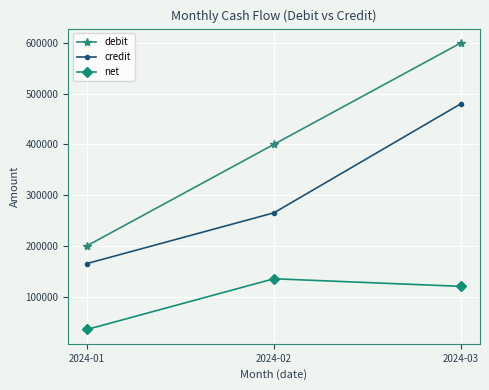

Reading right to left, list all the values displayed in this chart.

debit: 600000	400000	200000
credit: 480000	265000	165000
net: 120000	135000	35000